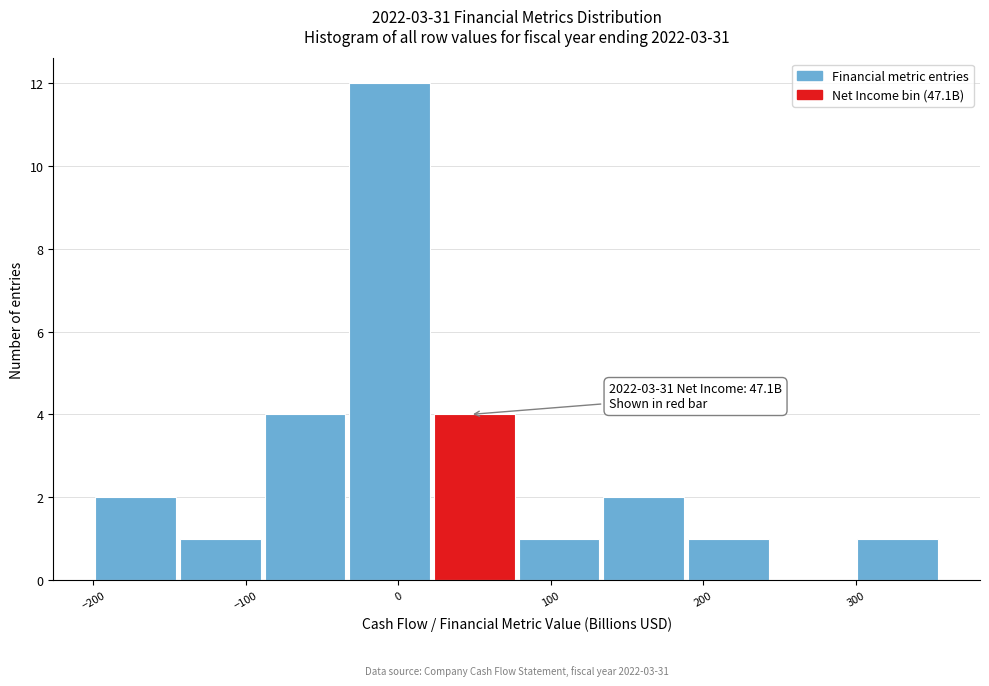

Over which range of the x-axis is the bar tallest?

-30 to 20